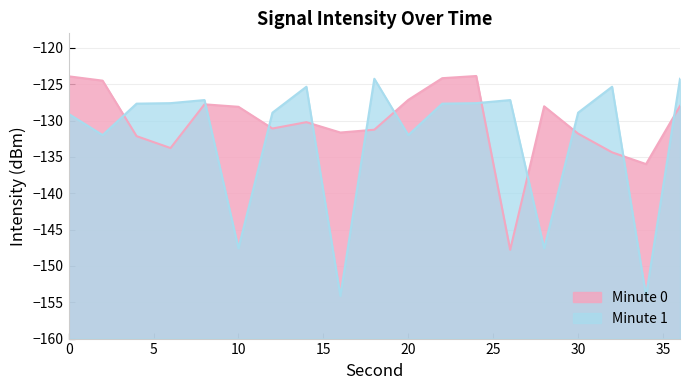

In Minute 1, how many points are lower than both neighbors (excluding endpoints)?

6